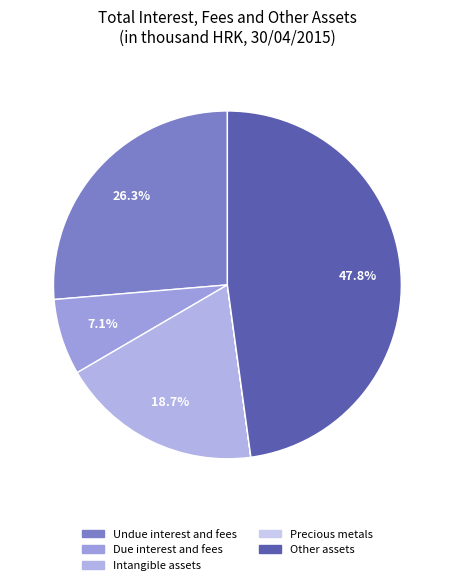

To the nearest percent, what is the difference between the Due interest and fees and Precious metals slice percentages?

7%